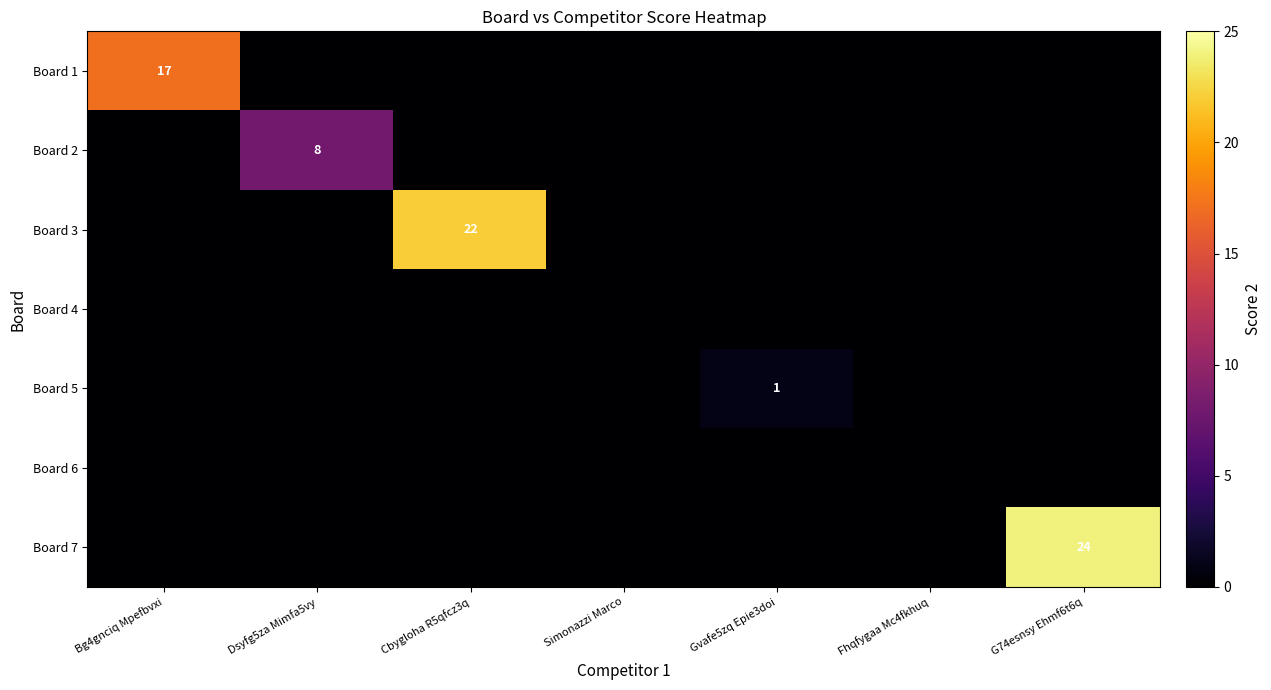

True or false: Board 3 has a value of 22 at Cbygloha R5qfcz3q.

True